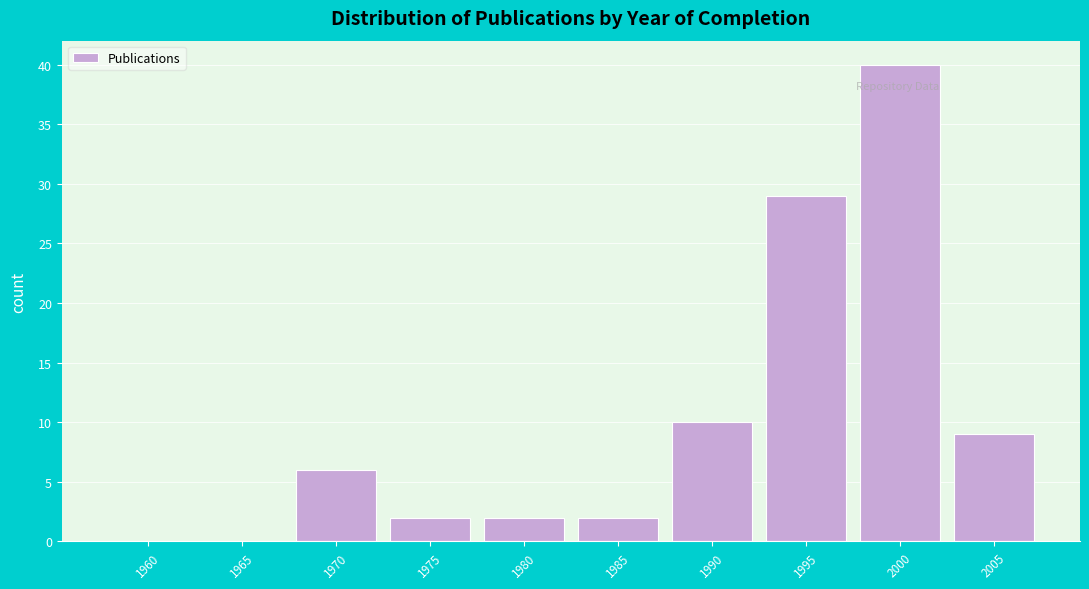

Reading left to right, extract all data points from this chart.

1960=0	1965=0	1970=6	1975=2	1980=2	1985=2	1990=10	1995=29	2000=40	2005=9